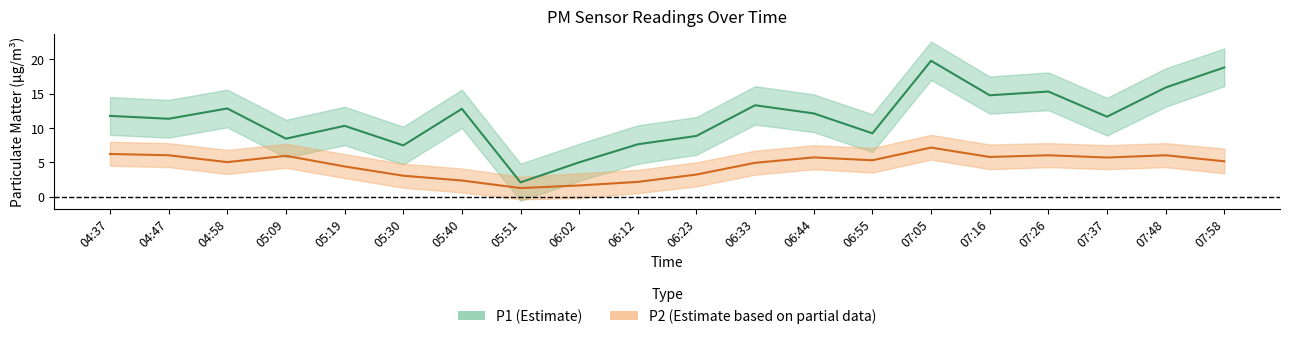

Rank the series at 07:05 from lowest to highest value.

P2, P1